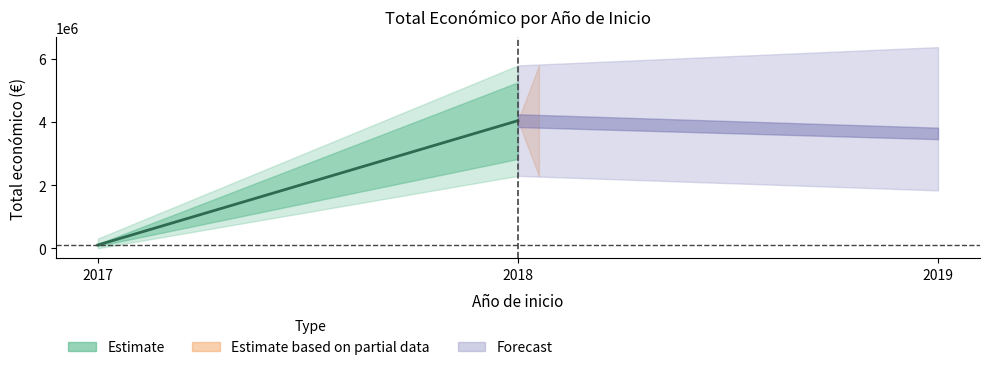

Where does the data first go above 311553?

2018